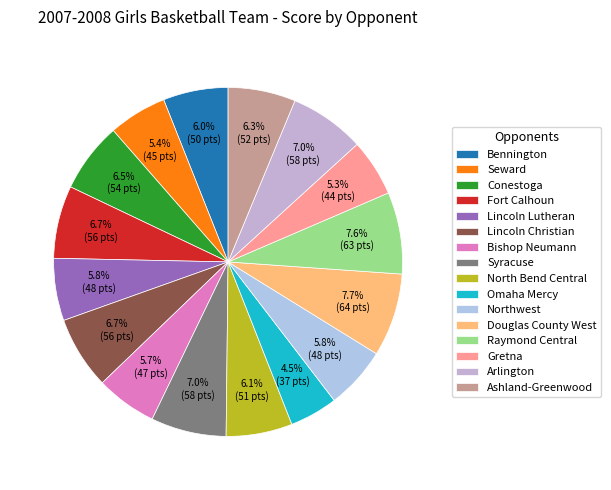

Combined, what portion of the pie is Bennington and Bishop Neumann?

11.7%